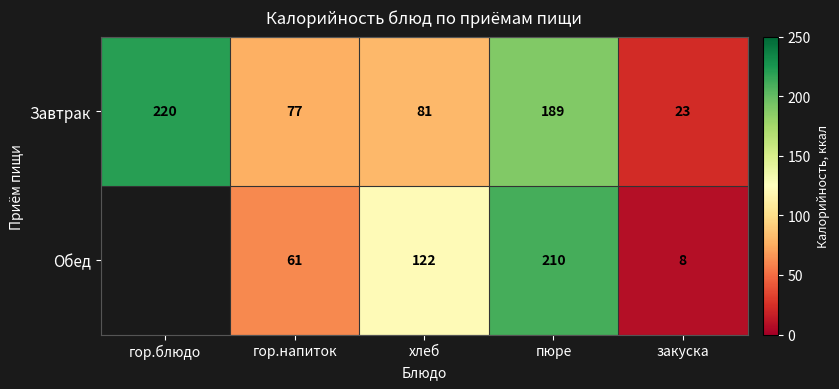

Which has a higher value, хлеб or гор.блюдо?

гор.блюдо